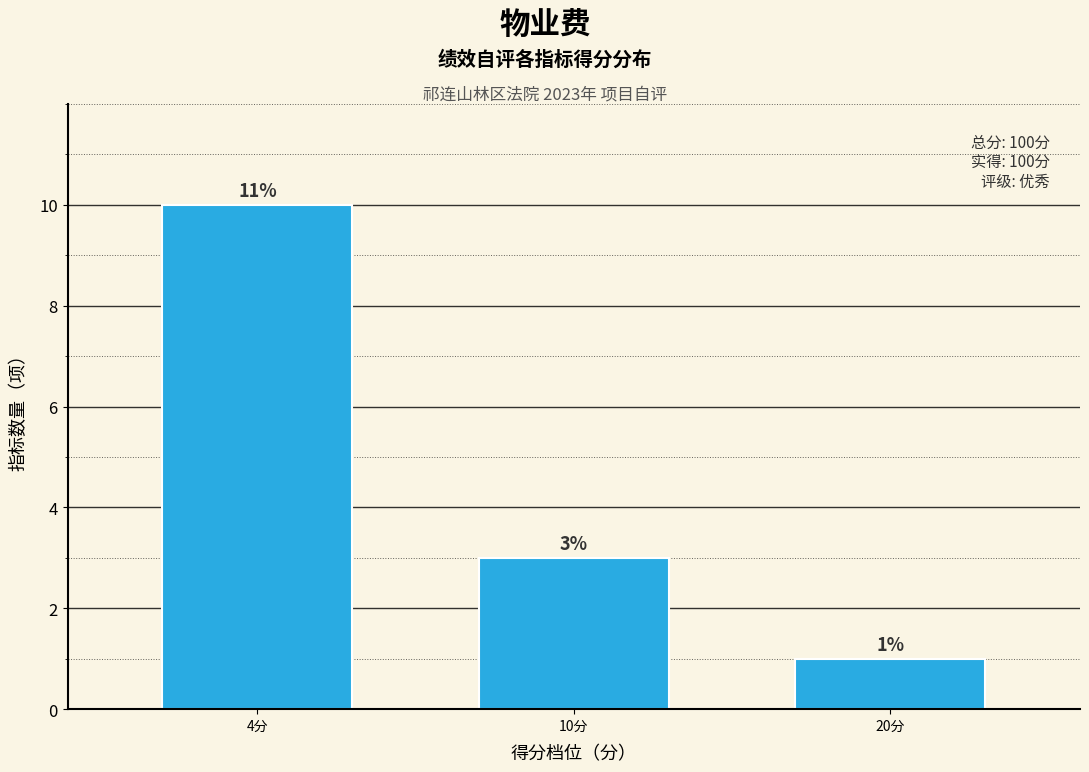

Reading left to right, list all the values displayed in this chart.

10	3	1